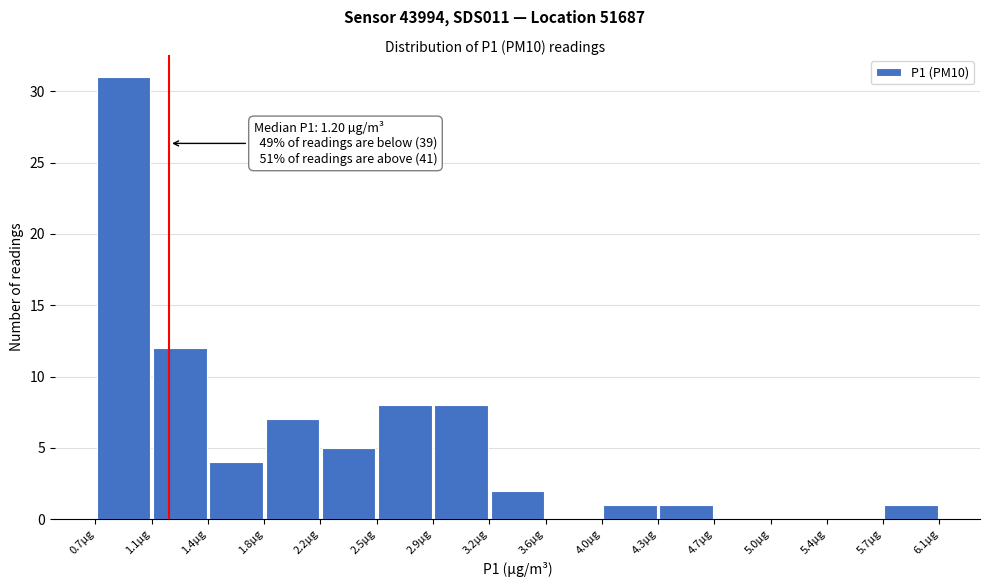

Which range on the x-axis has the tallest bar?

0.75 to 1.10